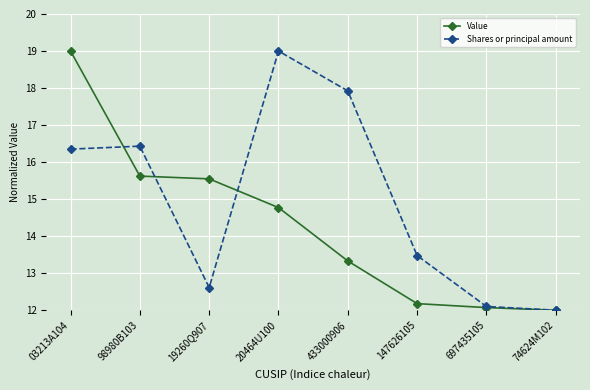

Is it true that Value equals 10.0 at 03213A104?

False